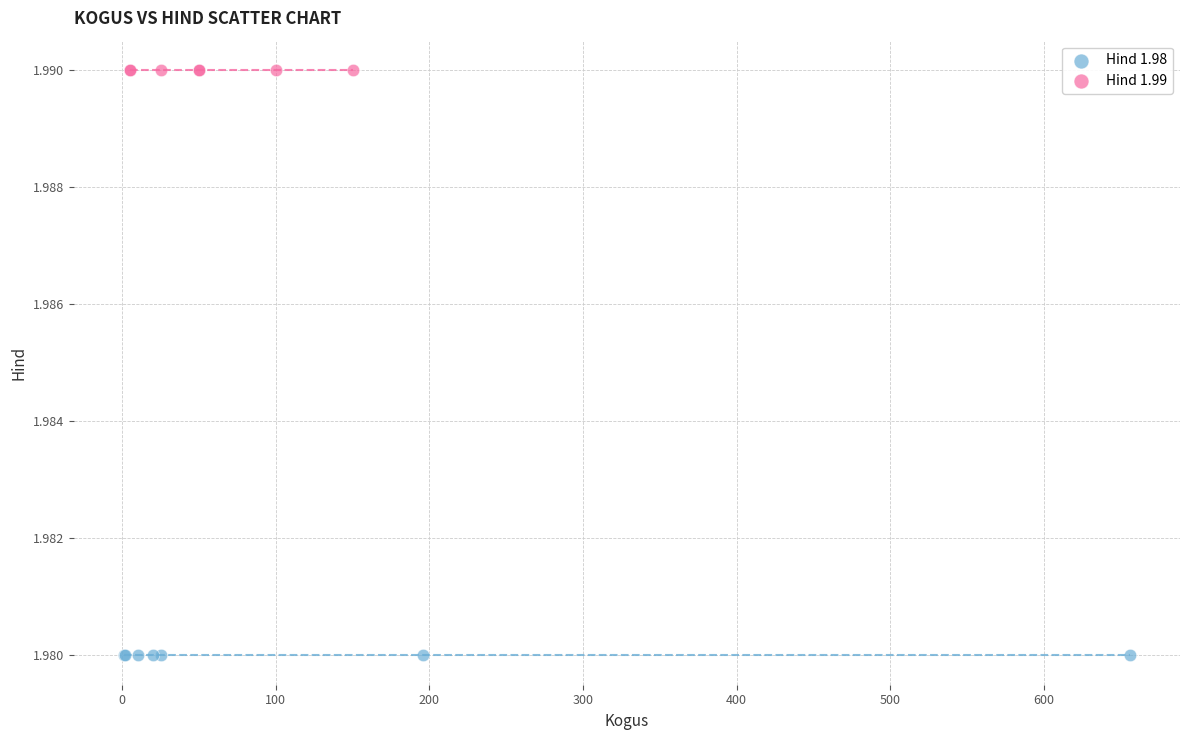

Which series contains the highest Y value?

Hind 1.99